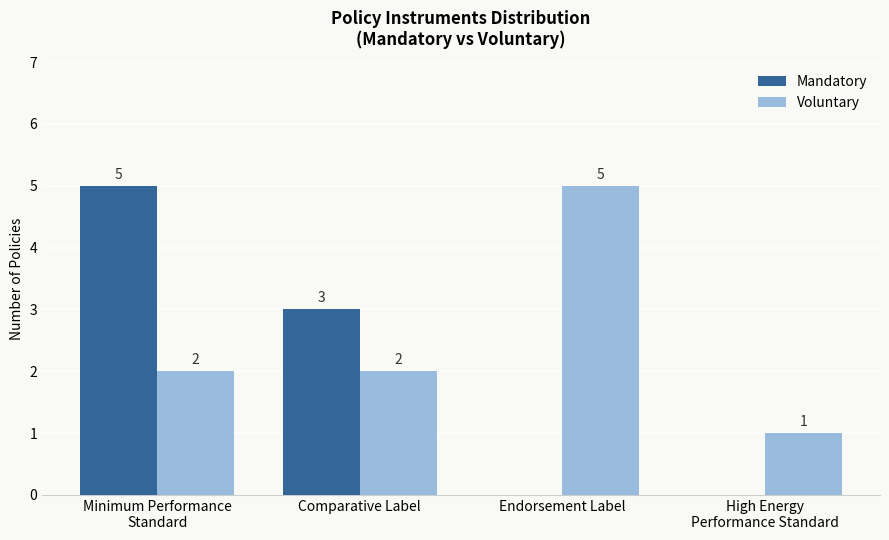

True or false: Voluntary has a value of 3 at Endorsement Label.

False